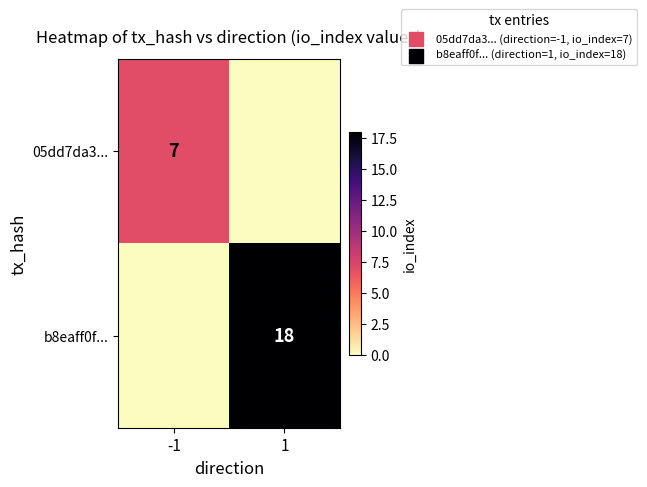

Is the value of 05dd7da3... at -1 greater than the value of b8eaff0f... at 1?

No